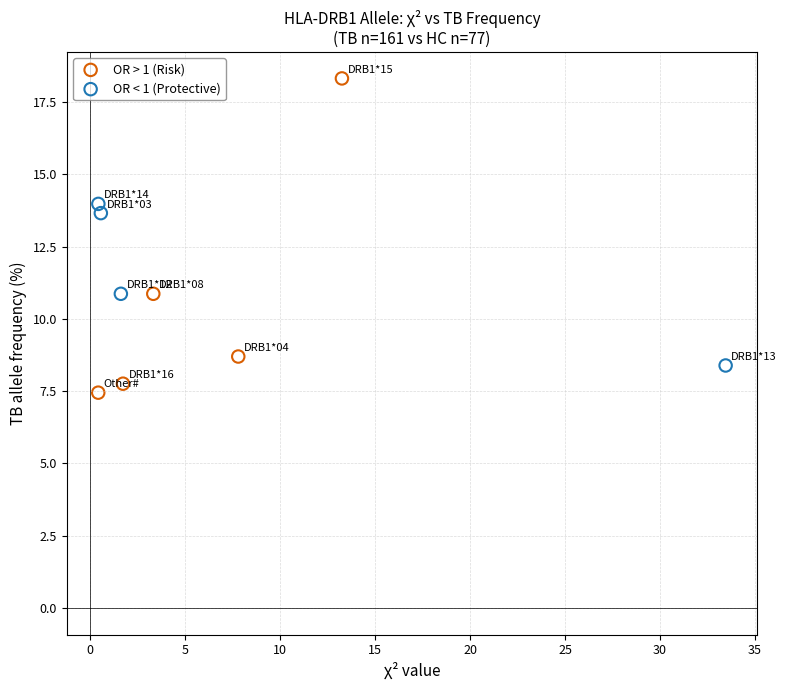

What are all the series names shown in the legend?

OR > 1 (Risk), OR < 1 (Protective)